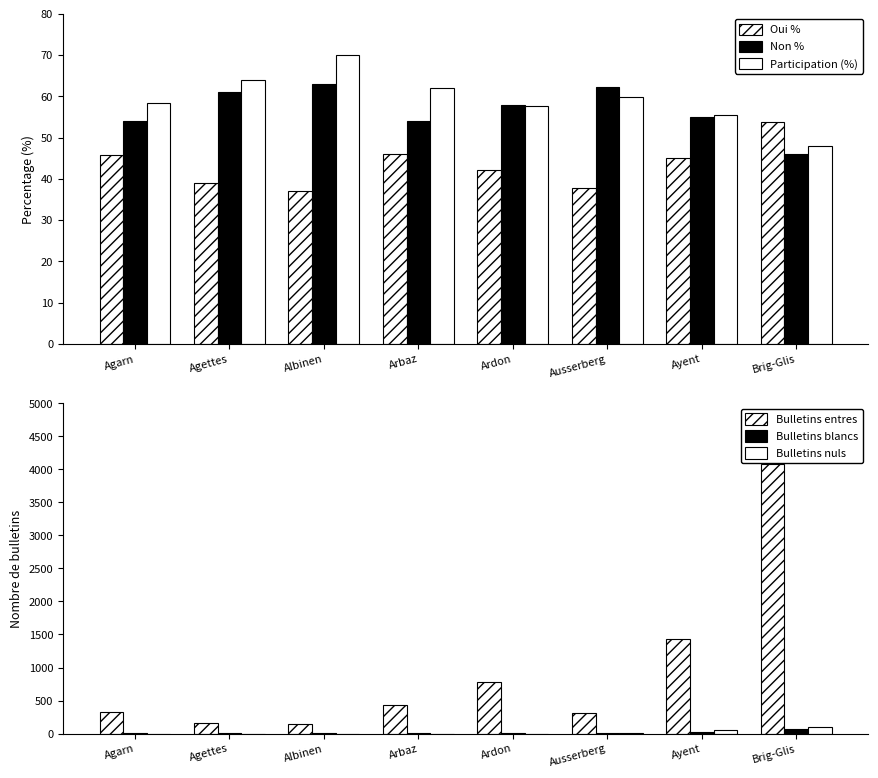

Where does the Bulletins nuls series first go above 1?

Ausserberg